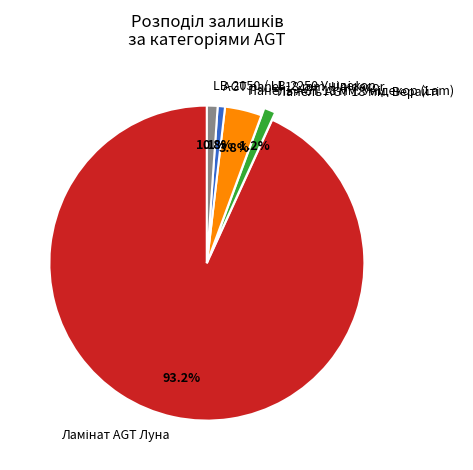

Does any single category account for the majority?

Yes